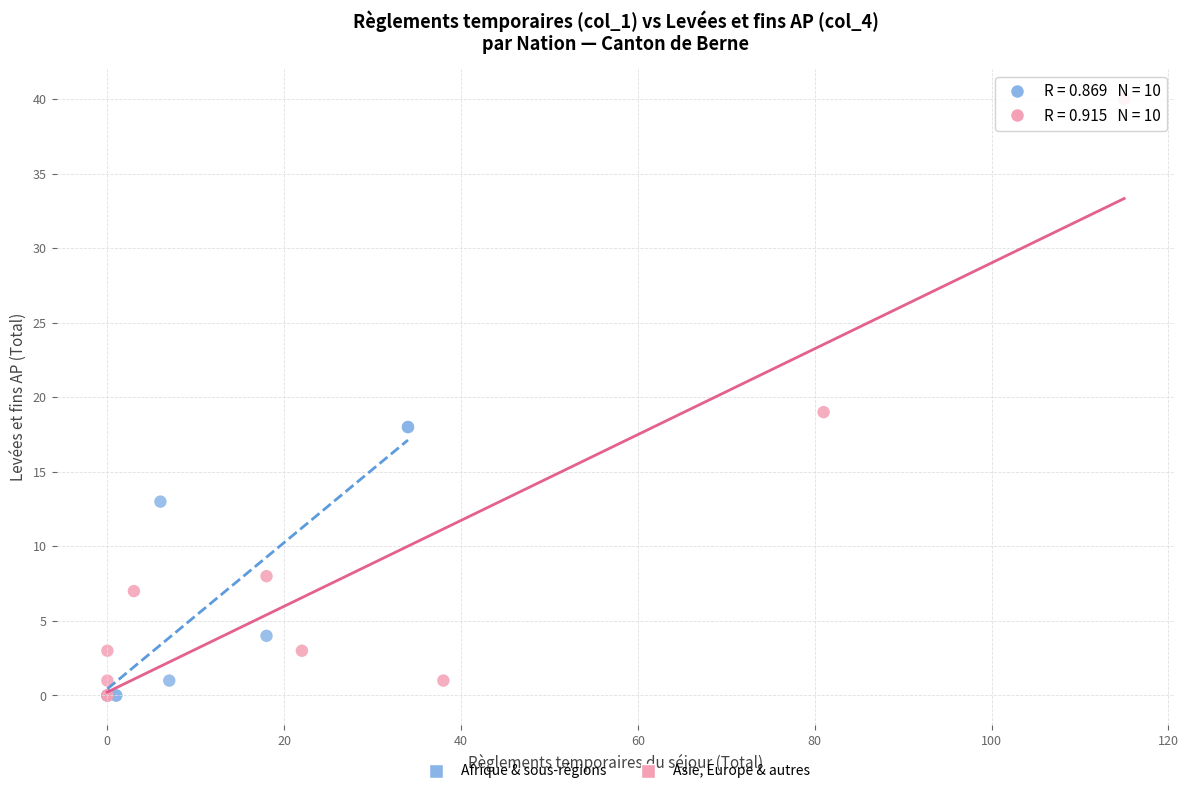

Which series has the widest spread of Y values?

Asie, Europe & autres